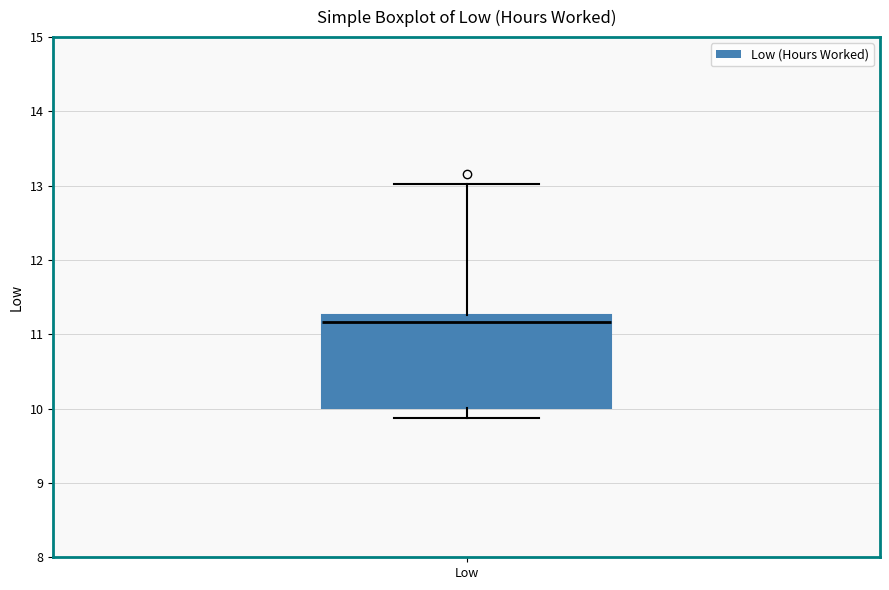

Where does the upper whisker of the box for Low end on the y-axis? The values are not printed on the chart, so give them approximately, as read against the axis.

13.0